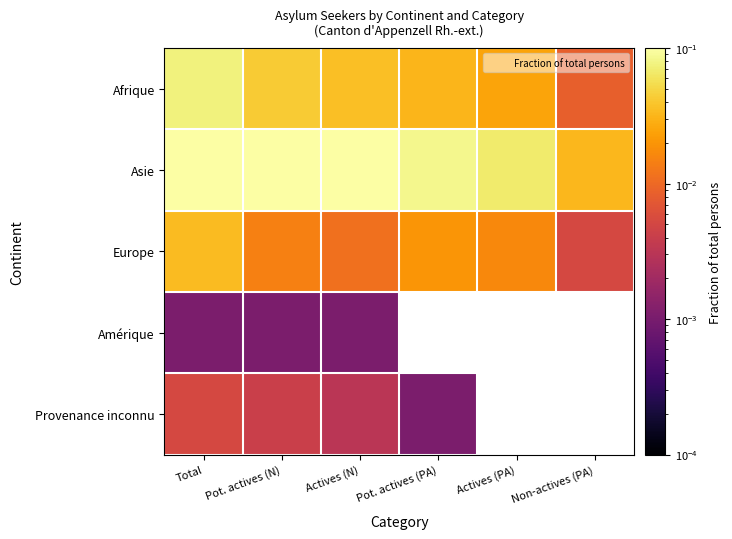

Count the number of categories in the chart.

6